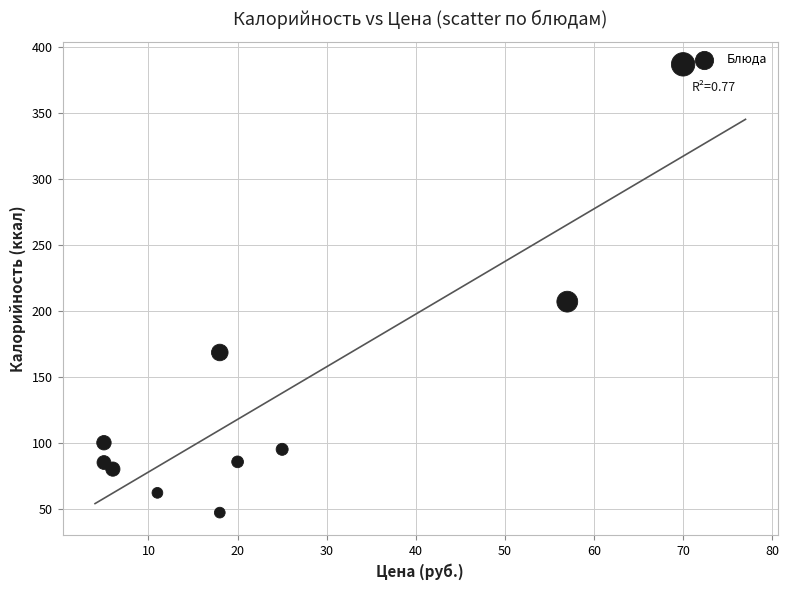

What is the average X value?

23.5